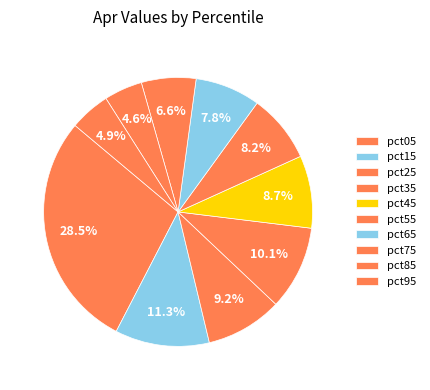

What percentage do pct95 and pct75 together represent?

11.4%